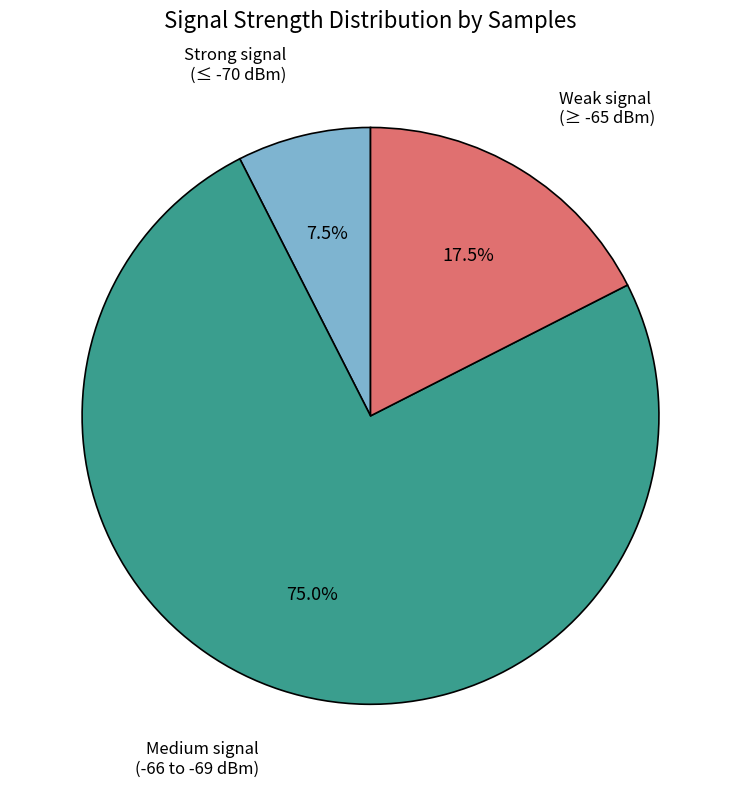

Does any single category account for the majority?

Yes